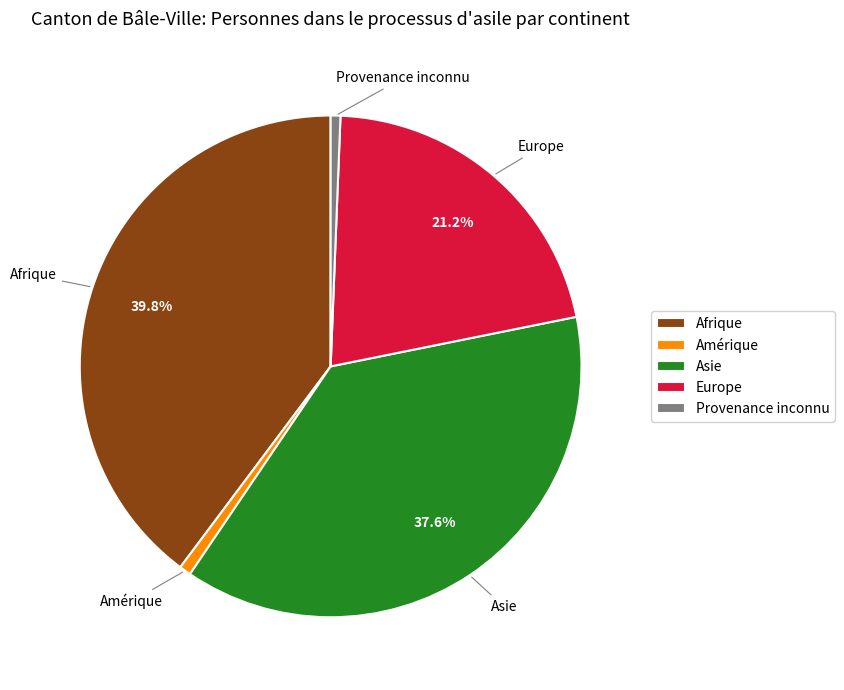

To the nearest percent, what is the combined percentage of Europe and Provenance inconnu?

22%